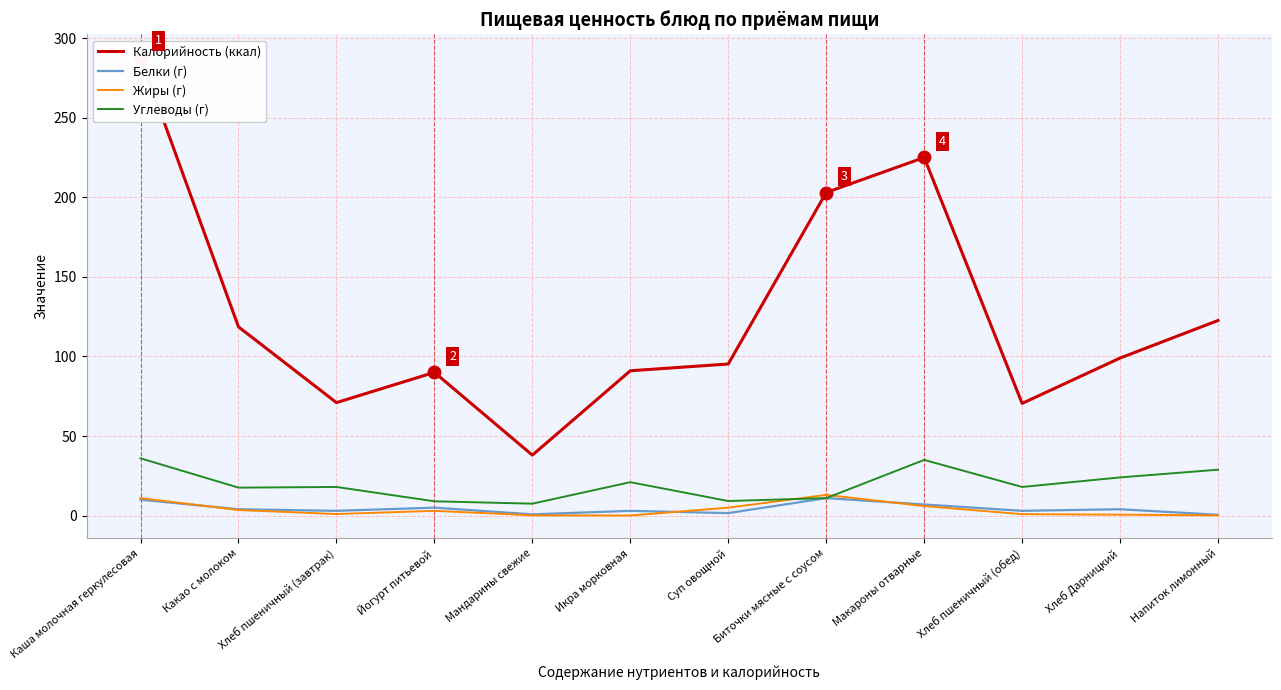

What is the difference between the highest and lowest values at Мандарины свежие?

37.8